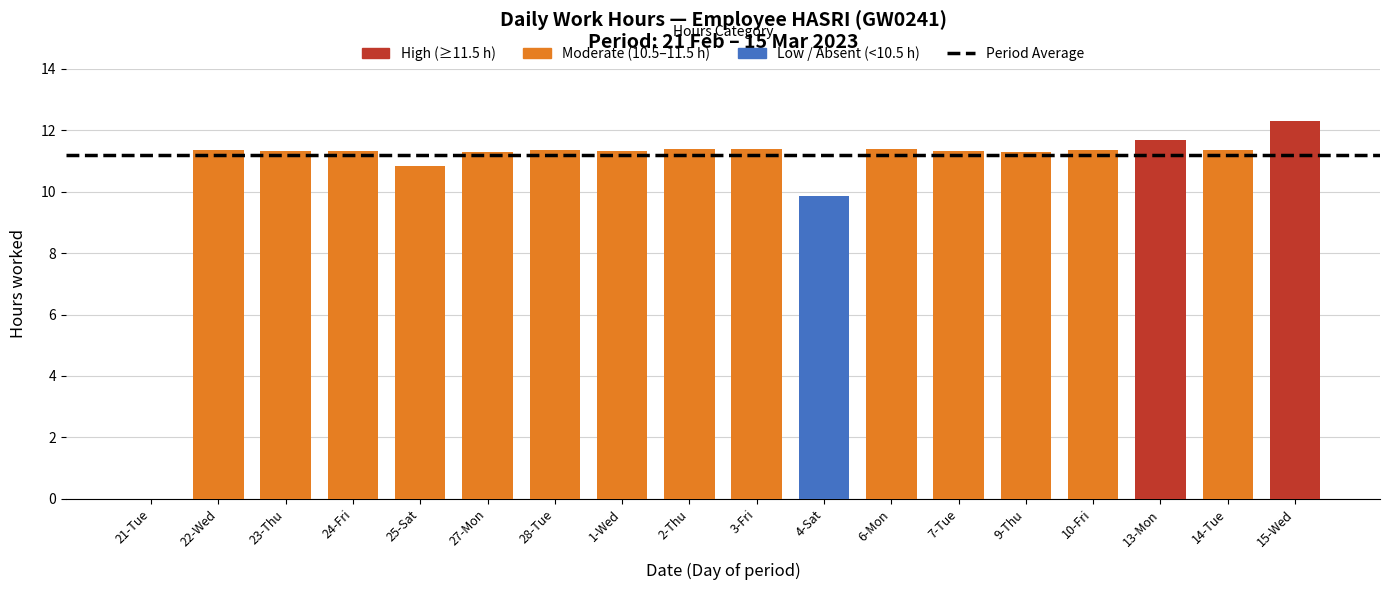

What is the change in value from 13-Mon to 15-Wed?

+0.6